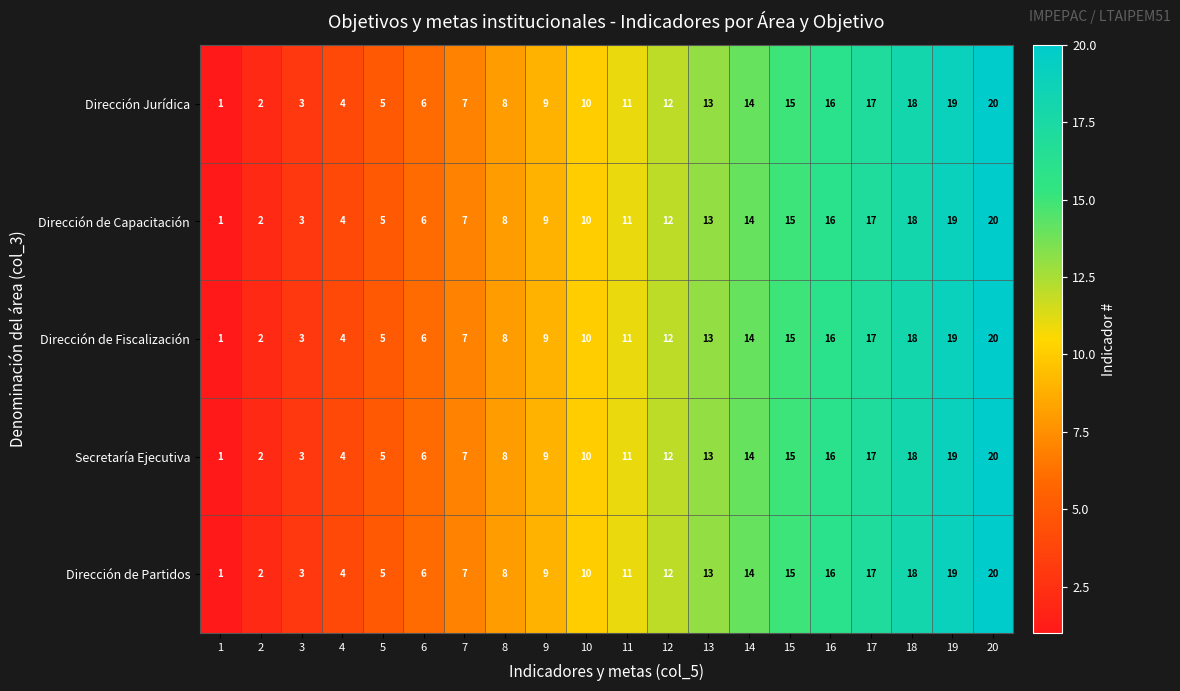

Is it true that Dirección Jurídica equals 5 at 5?

True